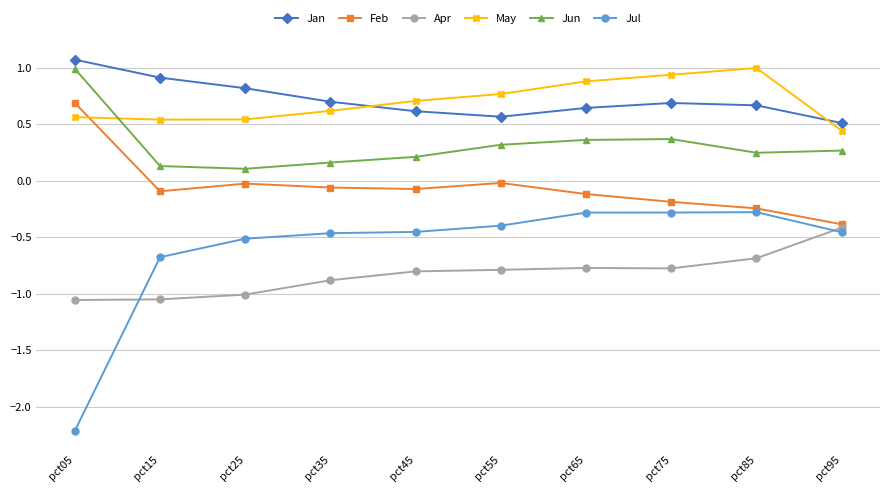

Which category has the highest value in the Apr series?

pct95